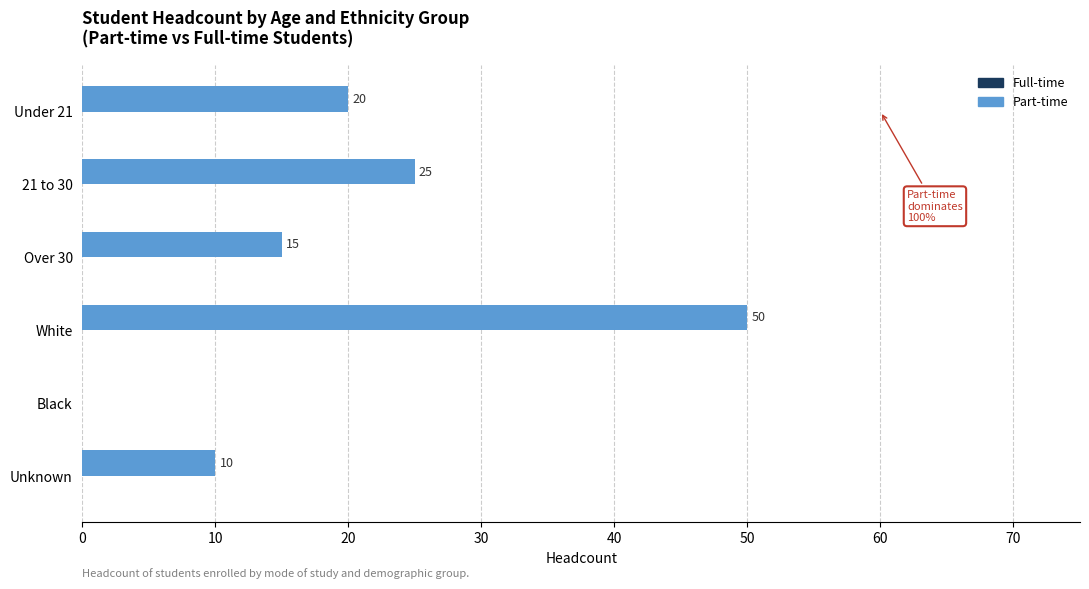

Where is the data nearest to the value 25?

21 to 30